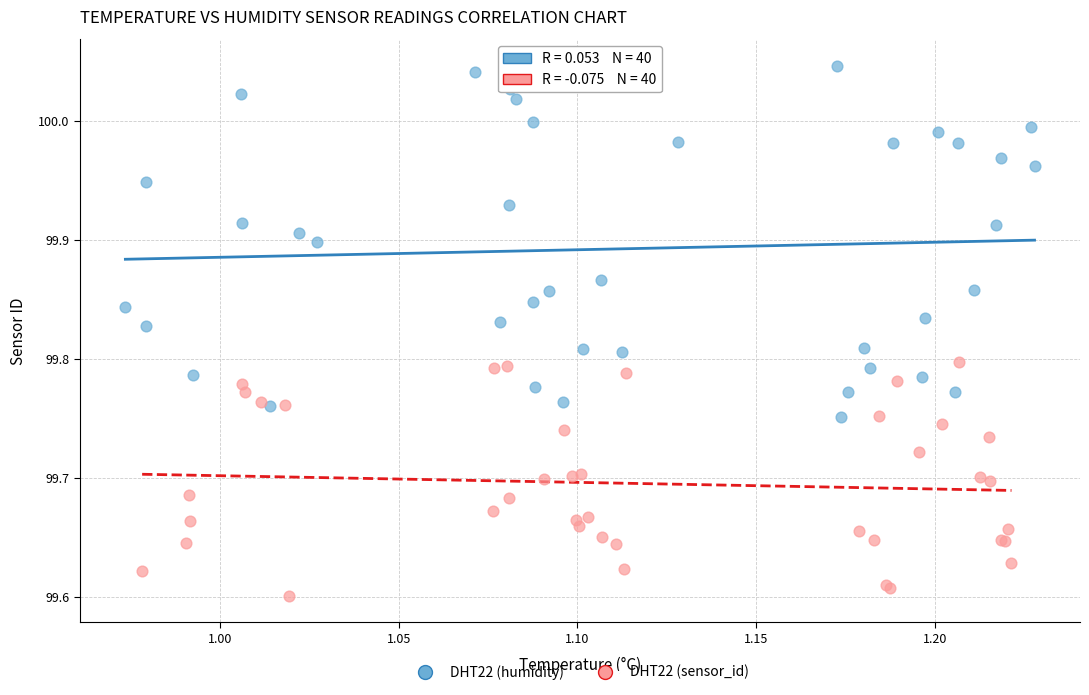

Which series reaches the maximum Y coordinate?

DHT22 (humidity)